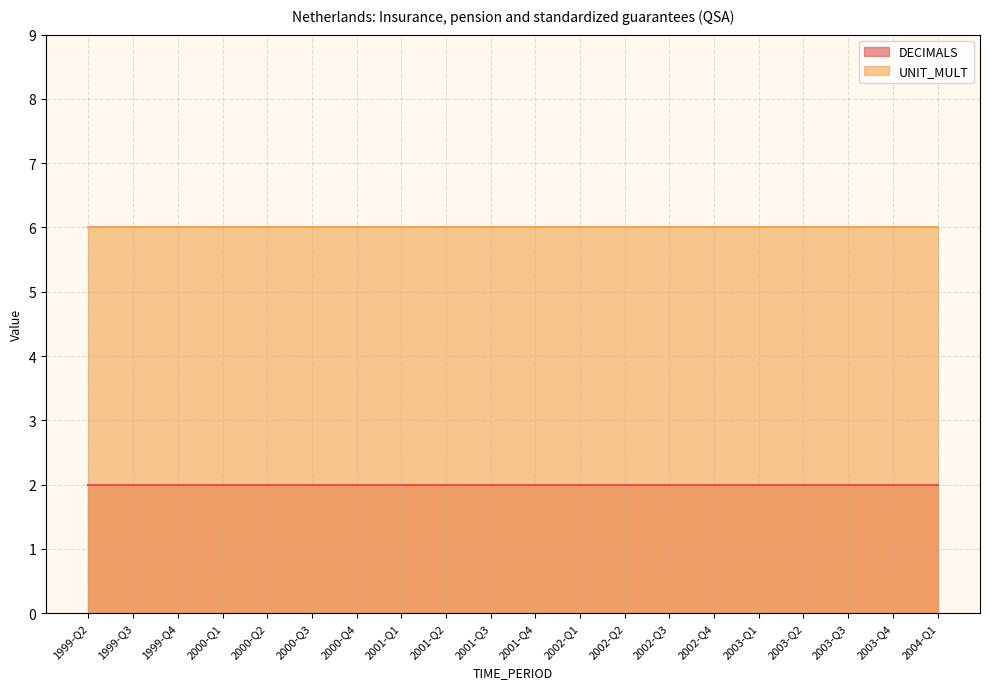

What is the average value of the UNIT_MULT series?

6